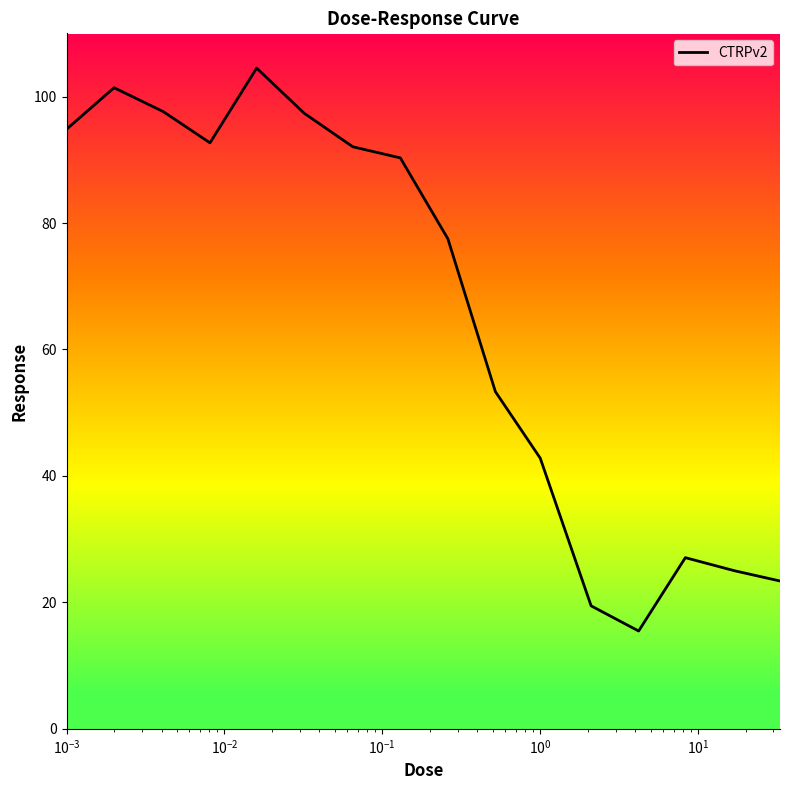

What is the smallest value displayed?

15.5